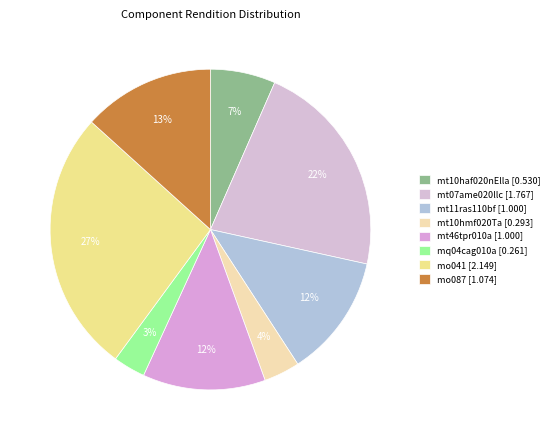

Does mo041 account for over 50% of the chart?

No